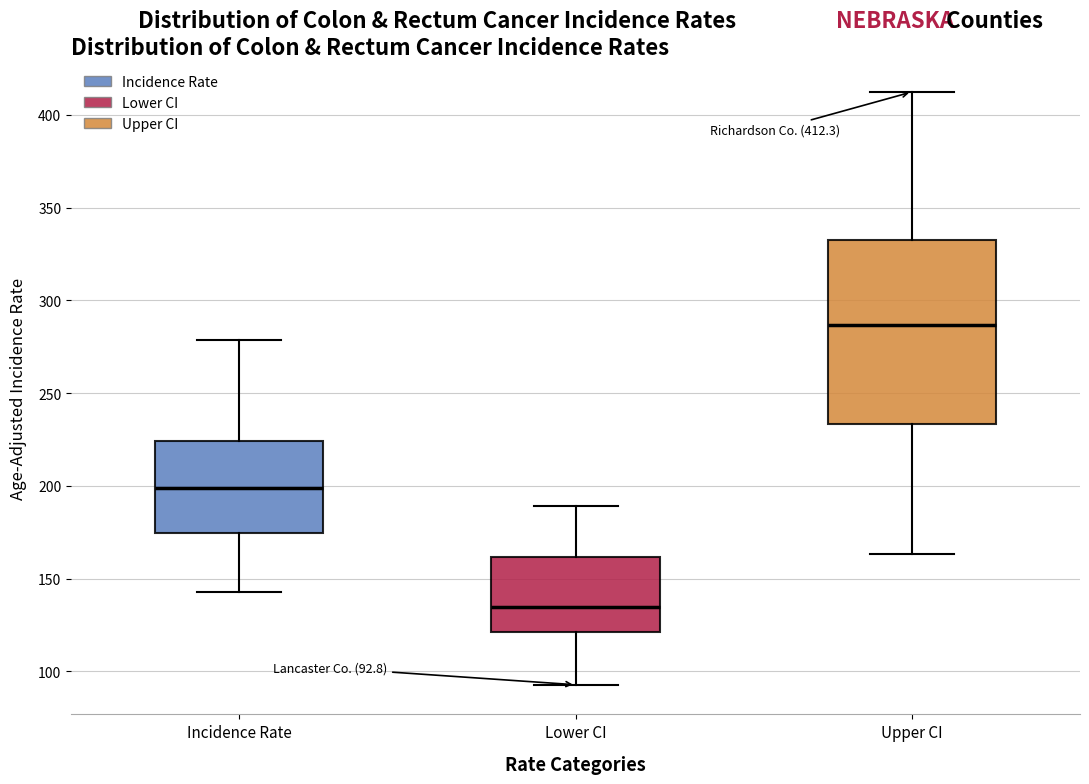

Which box has the lowest median line?

Lower CI